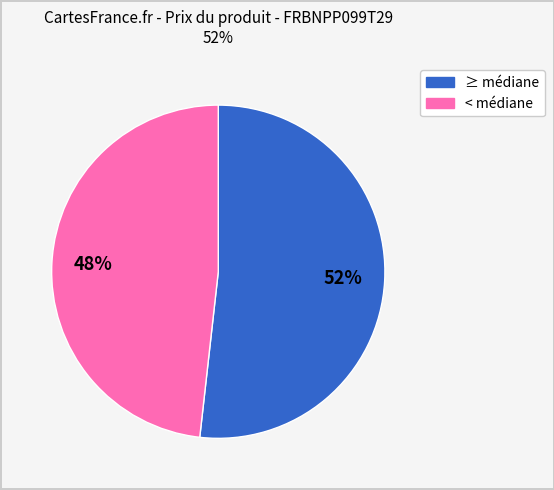

Does any single category account for the majority?

Yes